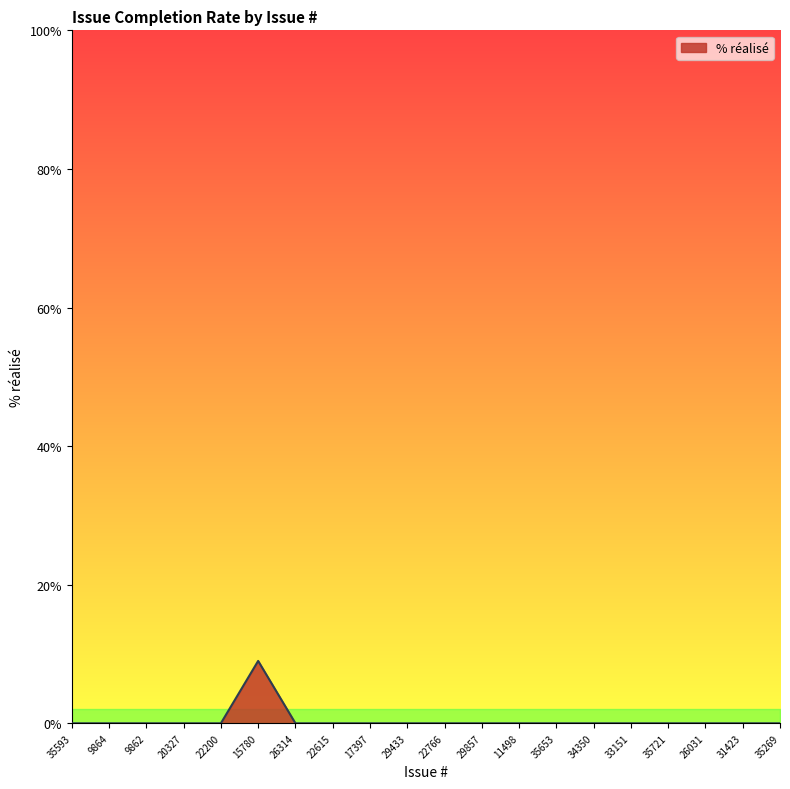

How many series are shown in this chart?

1